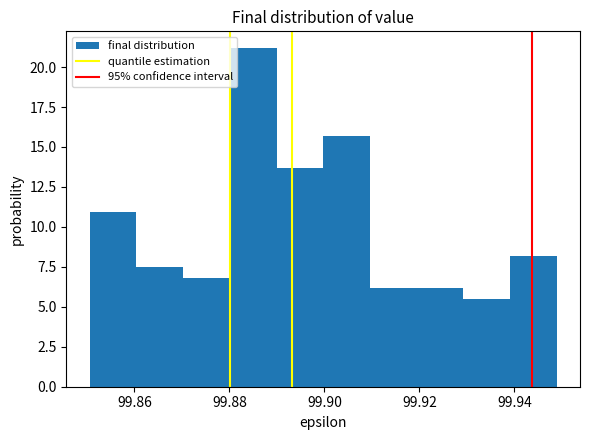

Reading left to right, transcribe this chart: for each bar, give the range it covers on the x-axis and its height. Neither the bar edges nor the heights are printed on the chart, so give them approximately, as read against the axes.

99.850 to 99.860: 11.0
99.860 to 99.870: 7.5
99.870 to 99.880: 7.0
99.880 to 99.890: 21.0
99.890 to 99.900: 13.5
99.900 to 99.910: 15.5
99.910 to 99.920: 6.0
99.920 to 99.930: 6.0
99.930 to 99.940: 5.5
99.940 to 99.948: 8.0